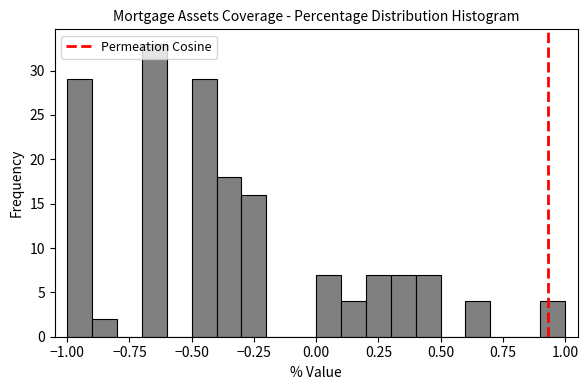

Around what value on the x-axis is the tallest bar? Give the approximate position of its centre, as read against the axis.

-0.65